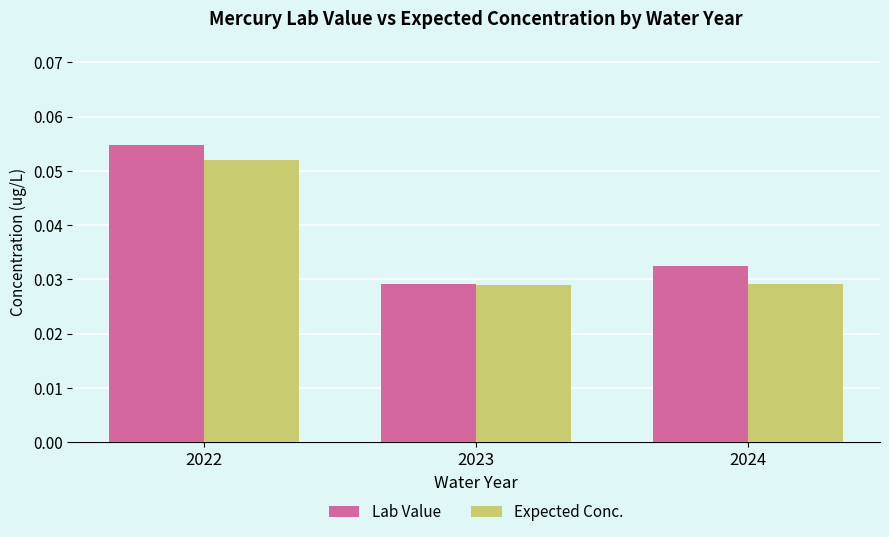

How many bars are there in total?

6